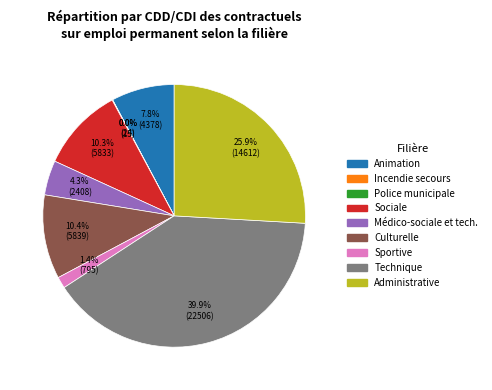

Which category has the biggest portion of the pie?

Technique